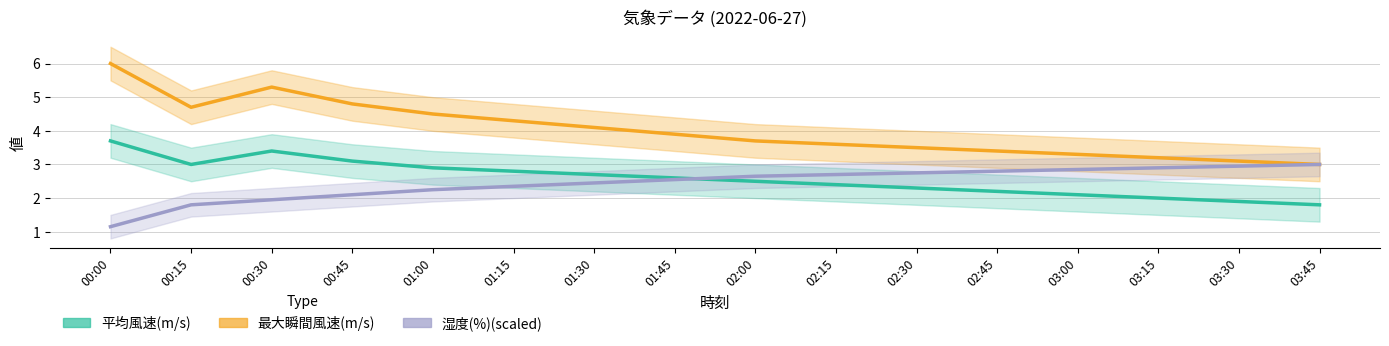

The 平均風速(m/s) series shows 1.8 at 01:45. True or false?

False